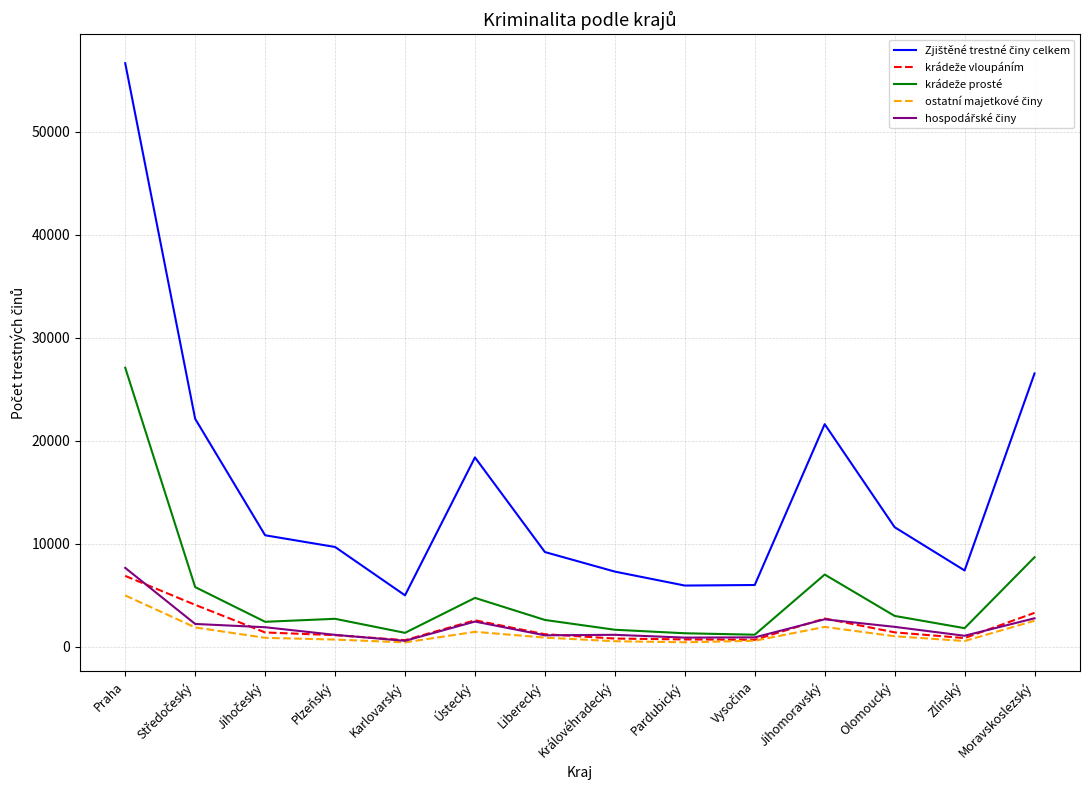

What is the greatest value displayed?

56658